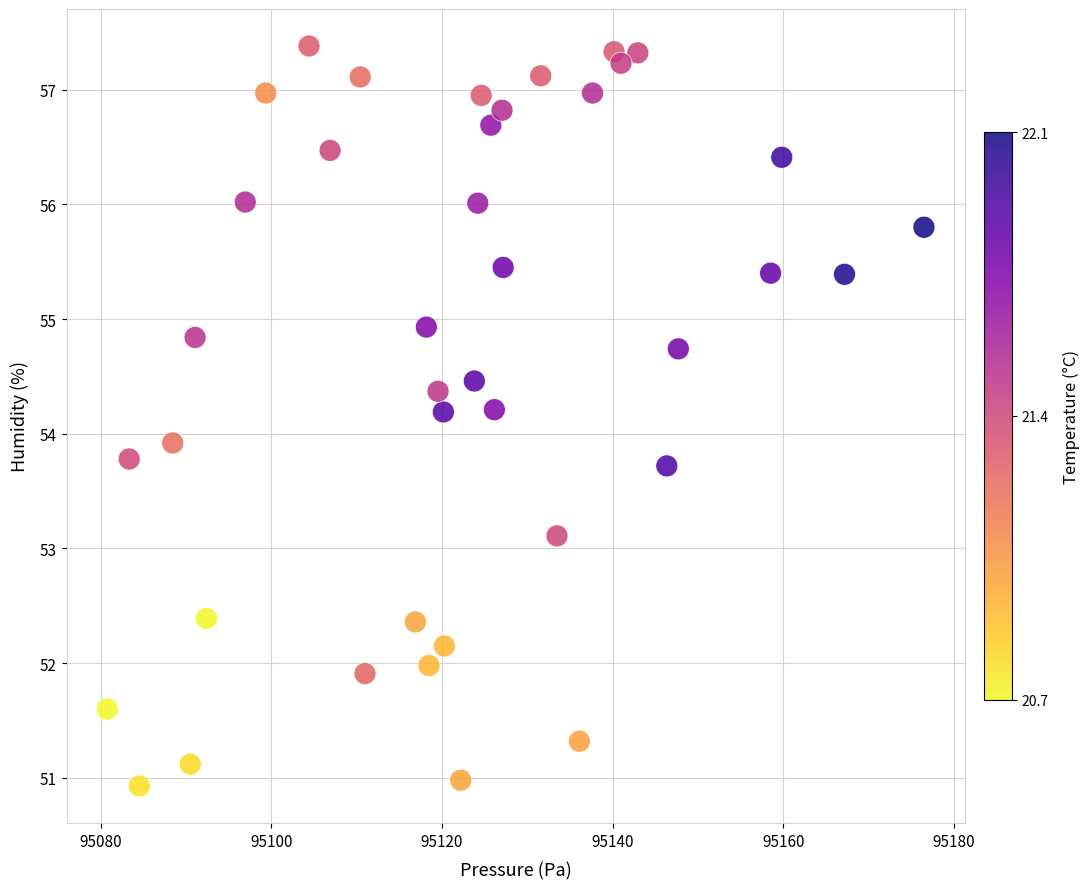

What is the range of X values (max minus min)?

95.7